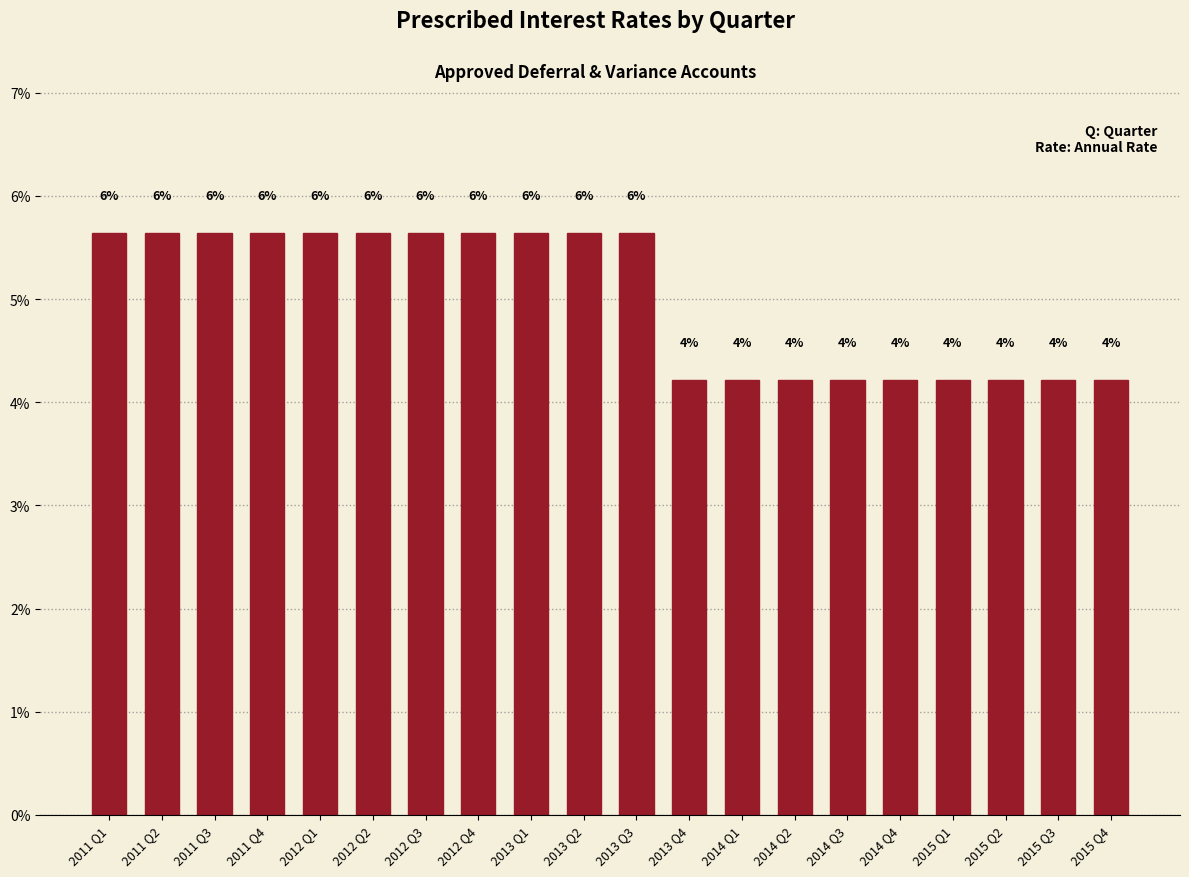

Count the values in the range 4 to 5.

9